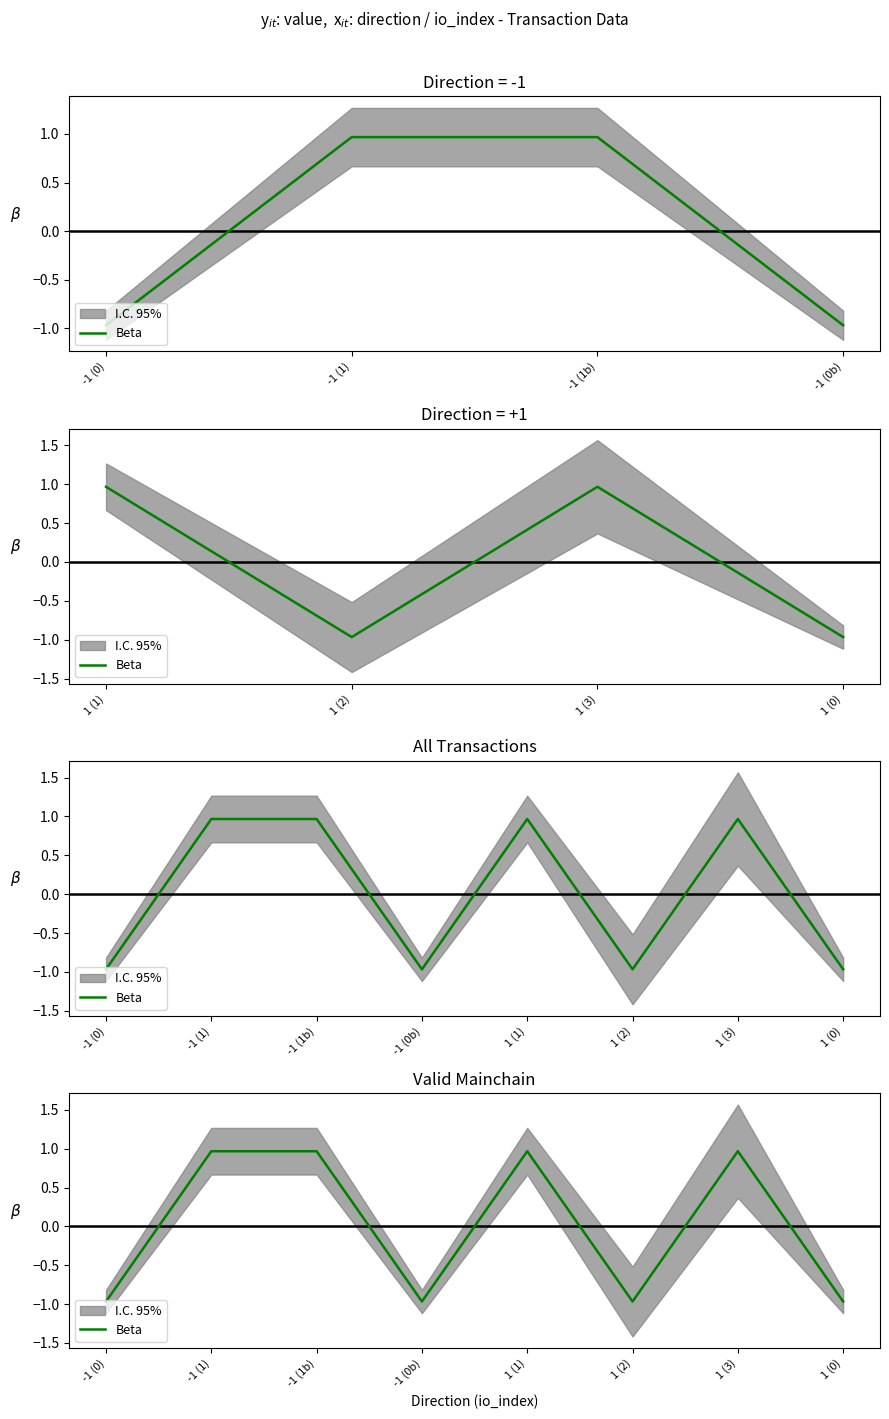

The value at -1 (1) is 1.0. True or false?

True